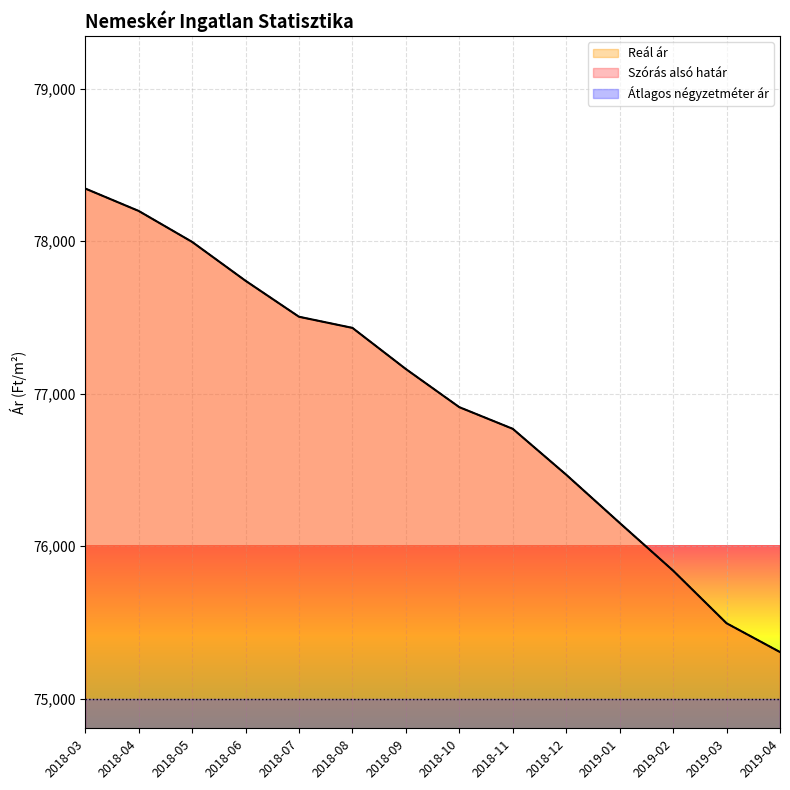

Between 2018-07 and 2019-03, which series saw the biggest shift?

Szórás alsó határ